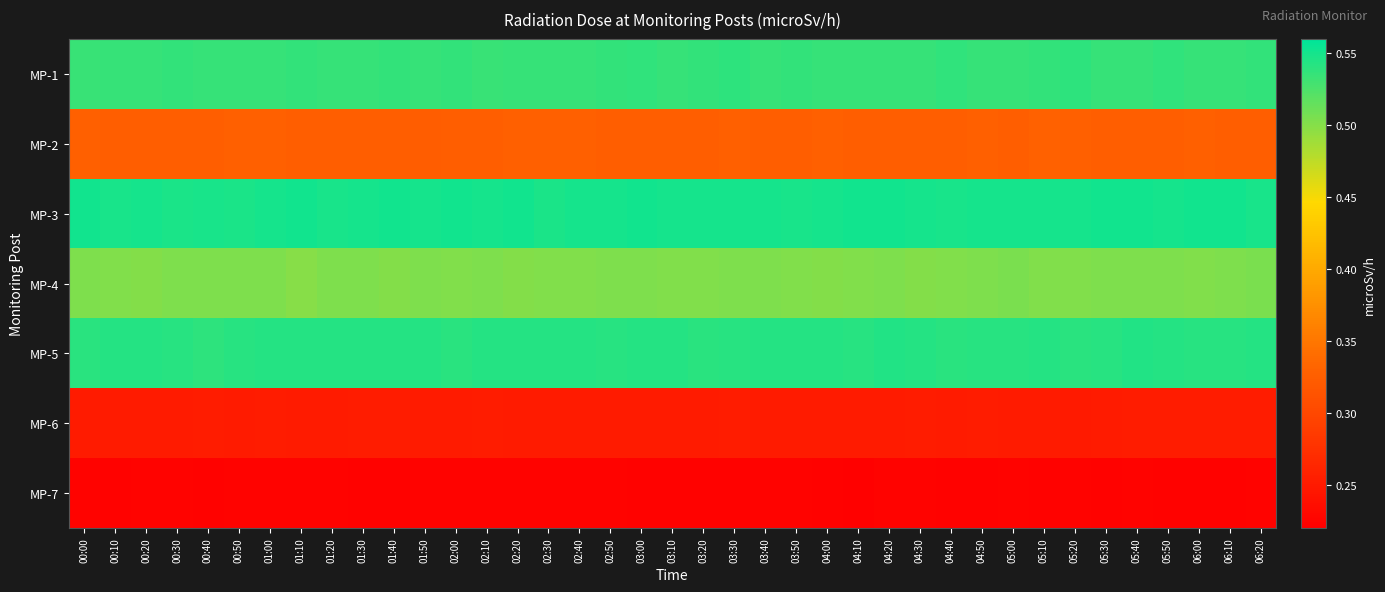

Which label corresponds to the smallest value in the chart?

04:10